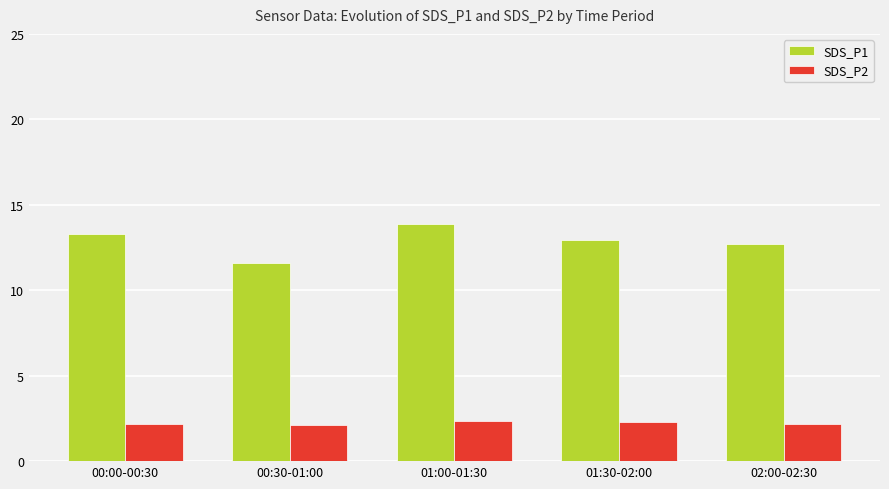

Read the SDS_P2 value at 01:30-02:00.

2.3